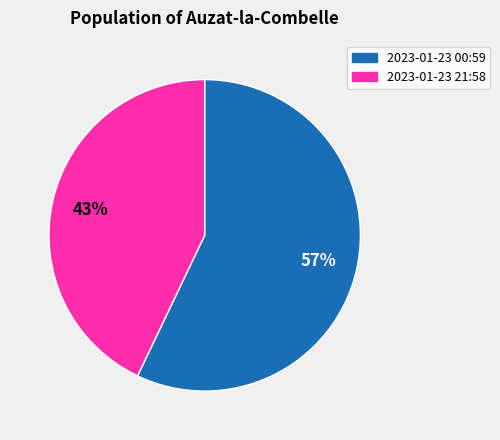

Does any single category account for the majority?

Yes